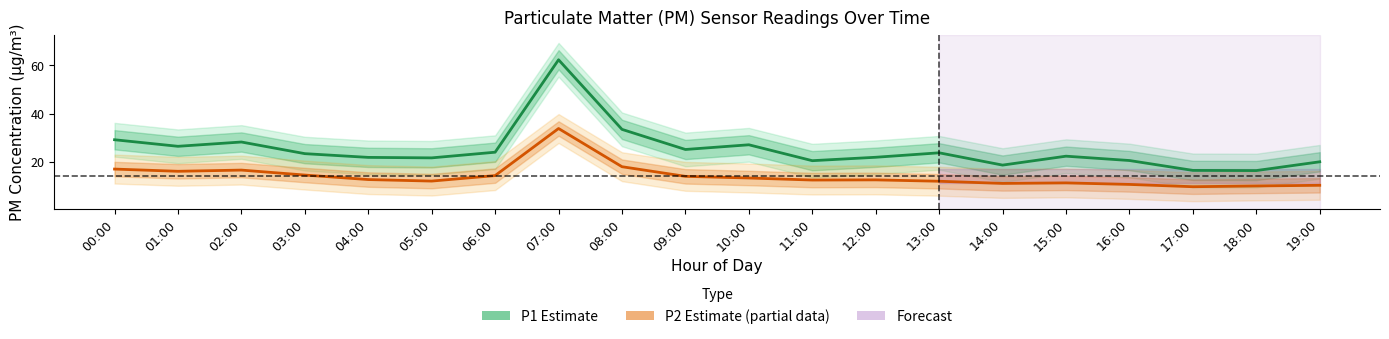

Does the chart display data point markers on the line(s)?

No